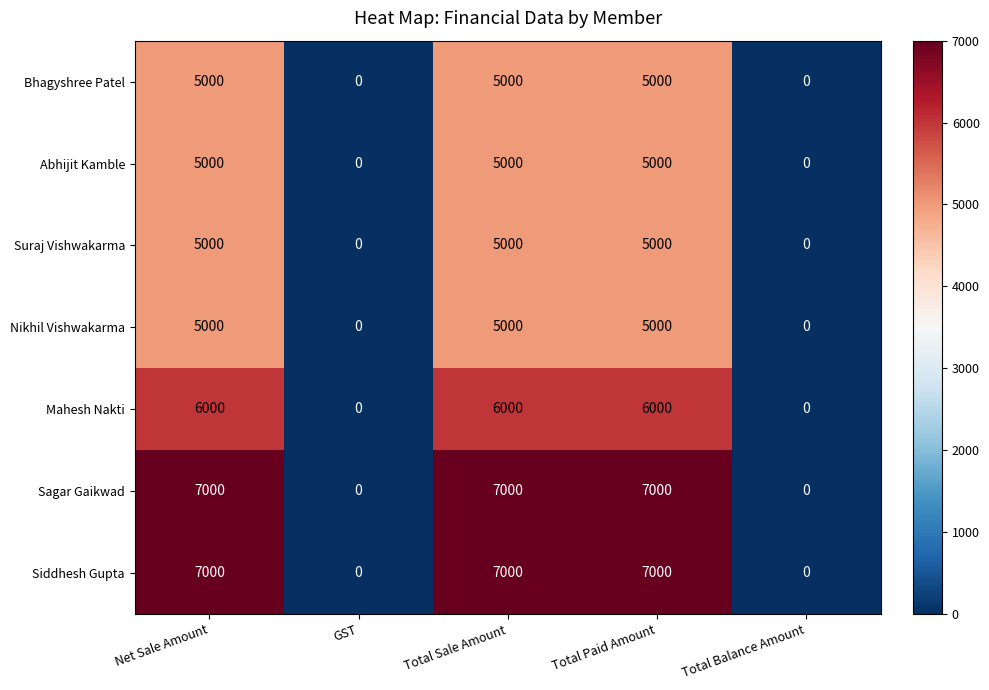

What is the difference between the highest and lowest values at Net Sale Amount?

2000